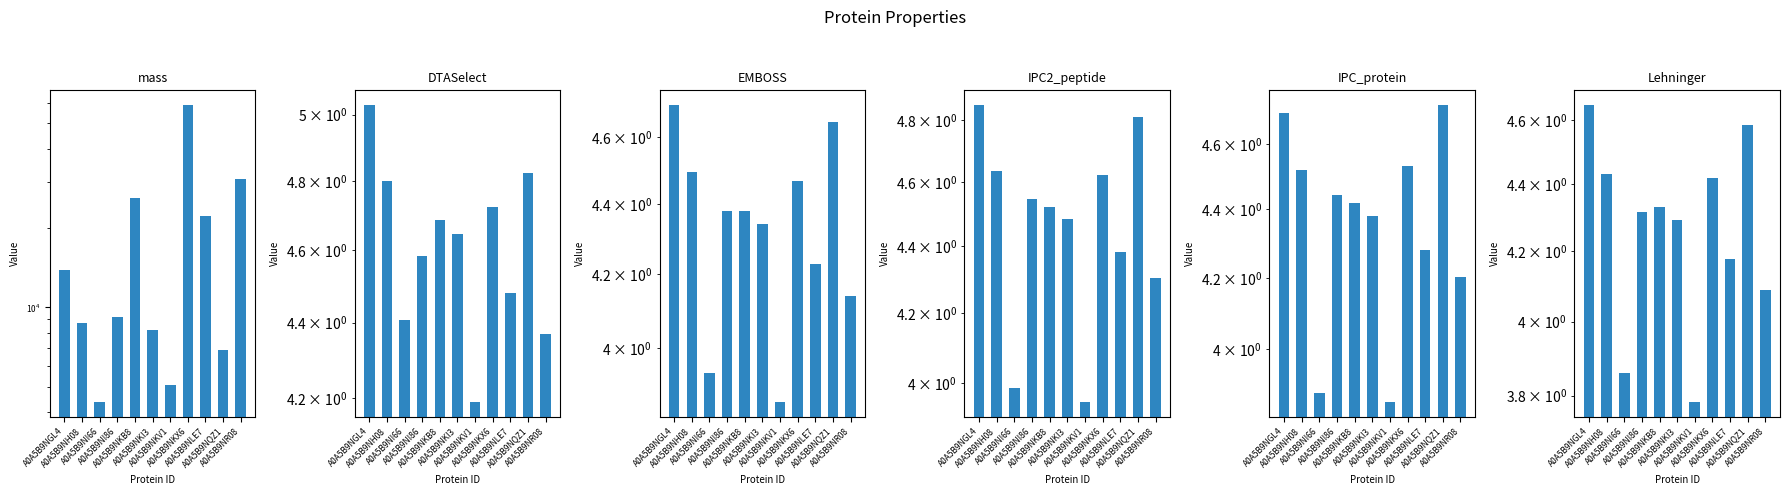

How many values in the IPC_protein series exceed 4?

9